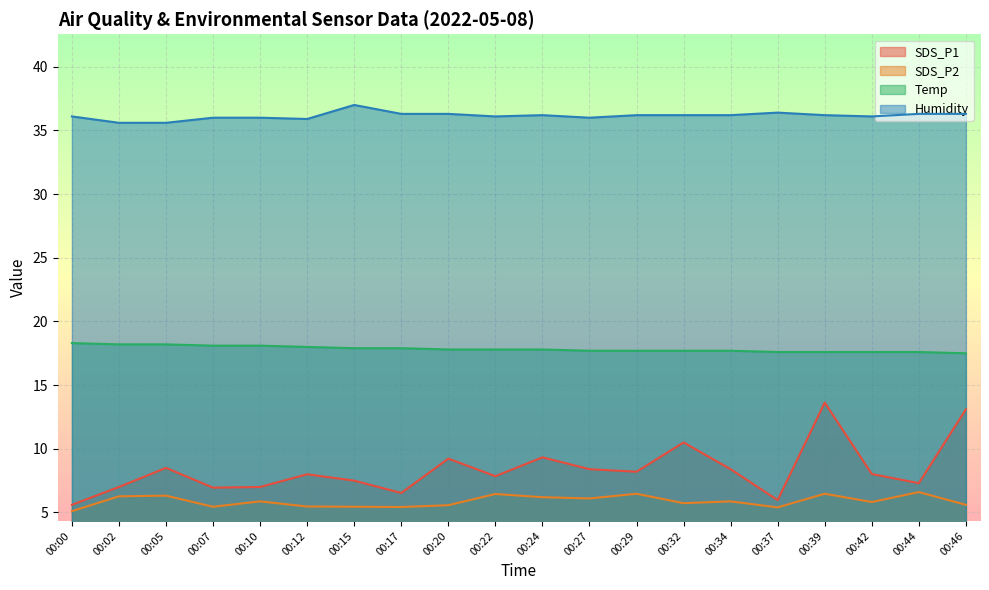

What is the sum of the Temp values at 00:32 and 00:22?

35.5